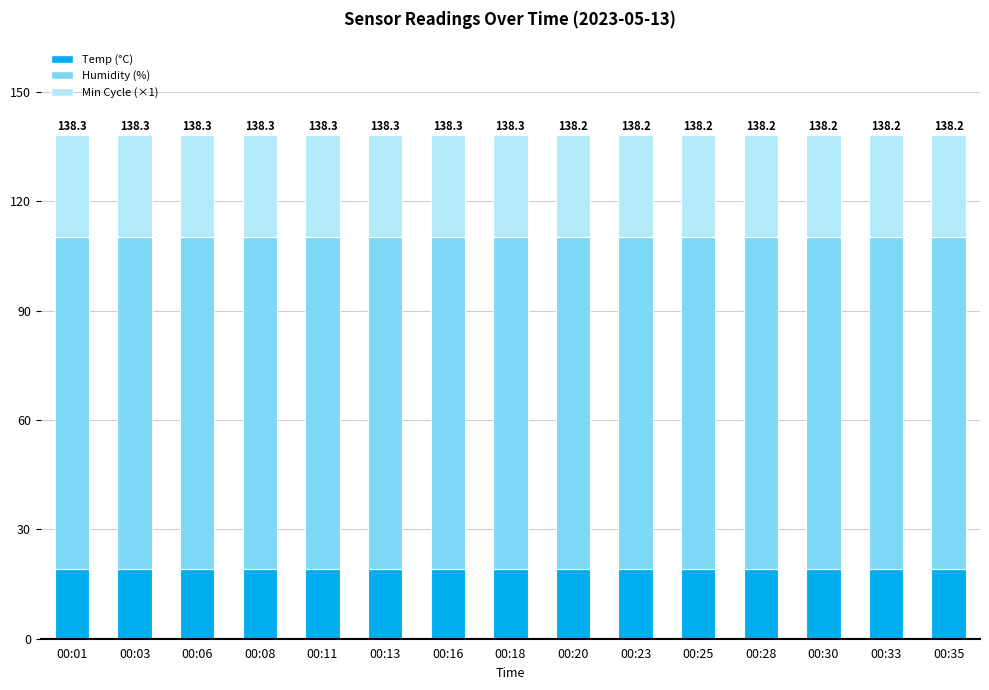

What is the sum of all Temp (°C) values?

286.5